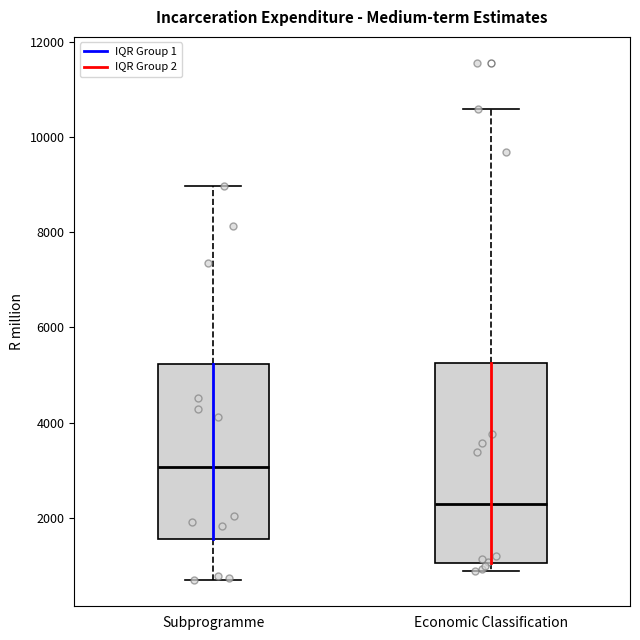

Which box has the lowest median line?

Economic Classification